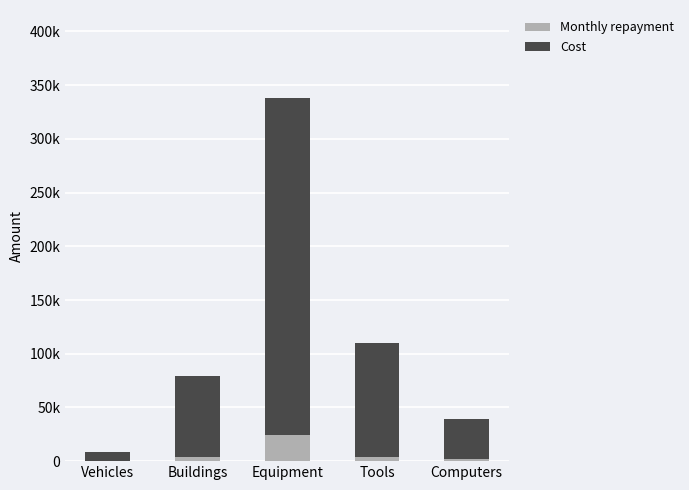

Are the bars horizontal?

No